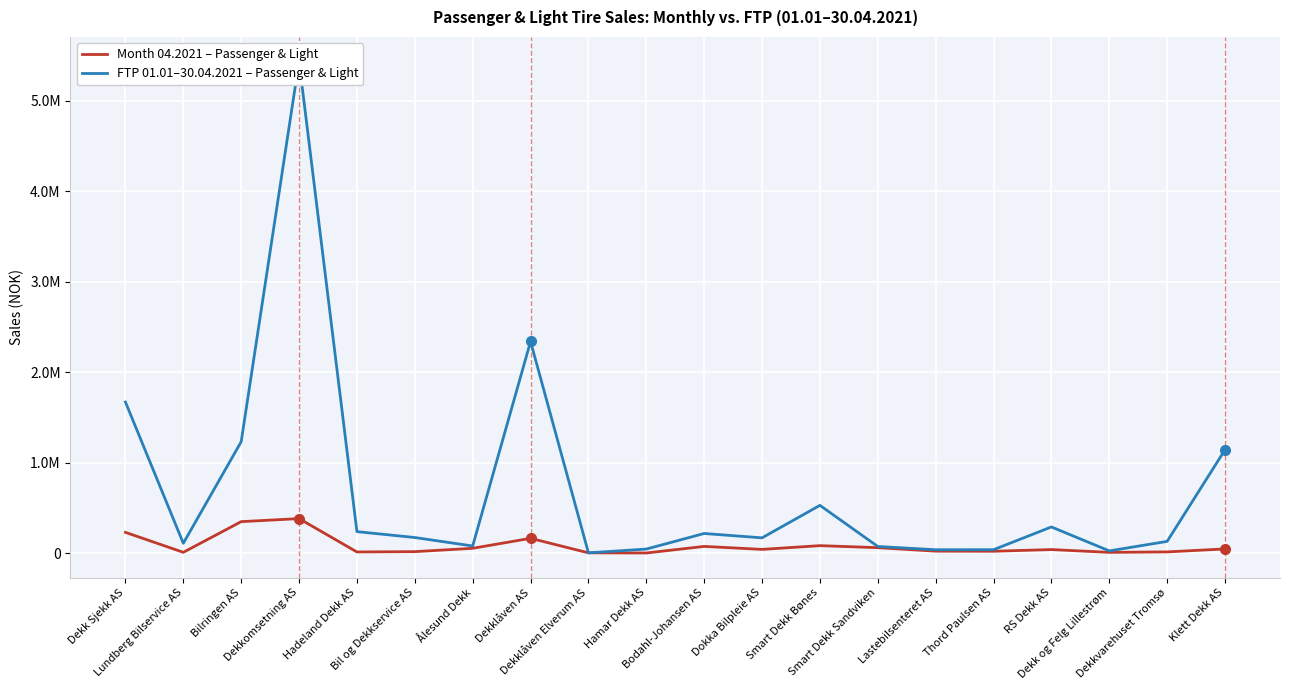

At how many categories does at least one series exceed 594213?

5